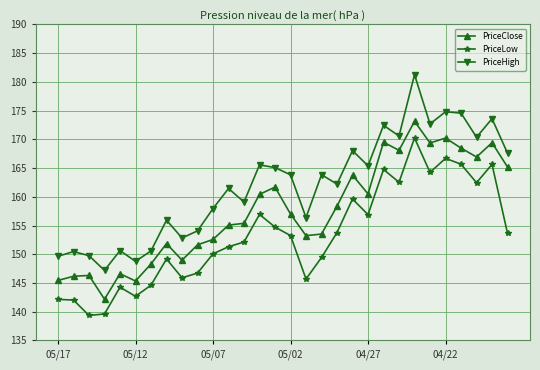

True or false: PriceClose and PriceLow intersect in this chart.

False